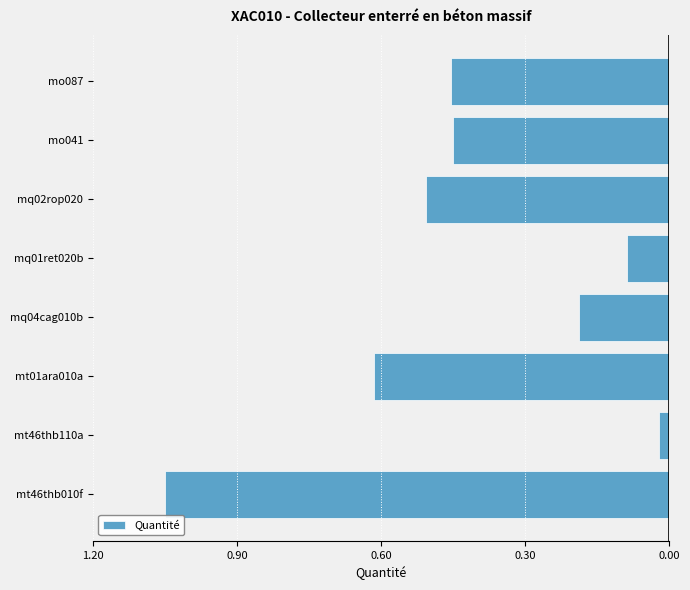

Are the bars horizontal?

Yes